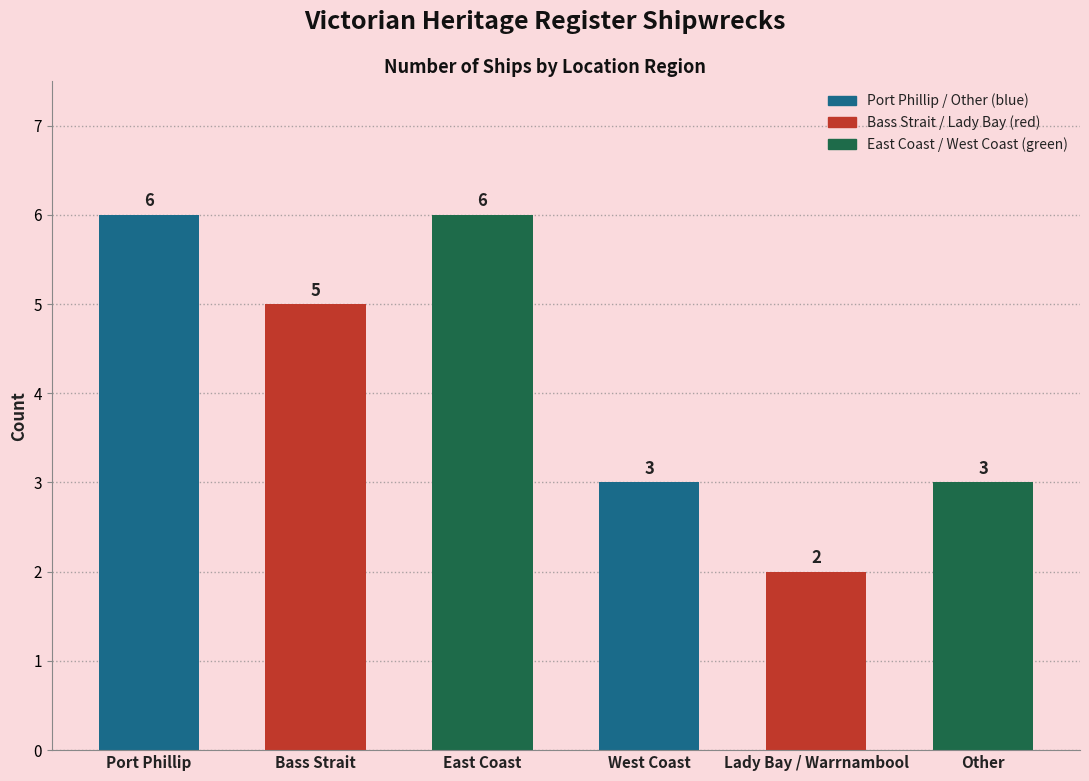

What is the label of the 4th bar from the right?

East Coast